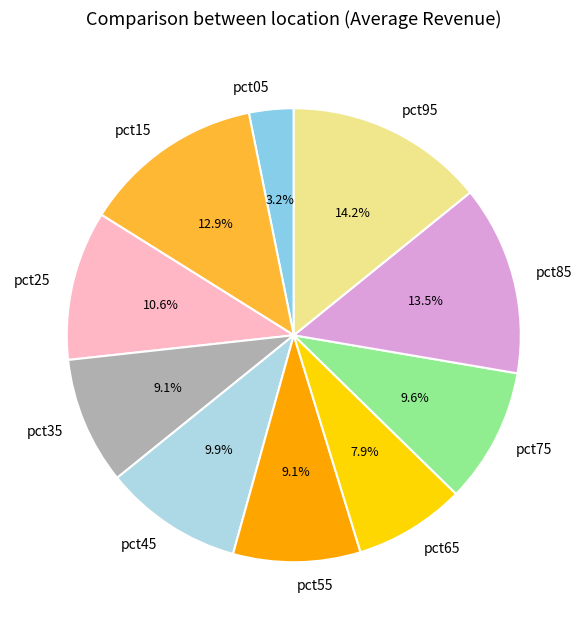

Which slice is the smallest?

pct05